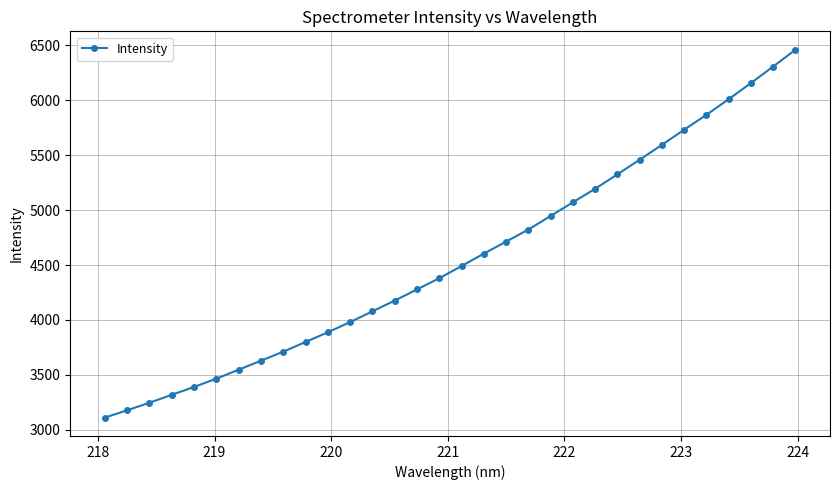

Count the number of data series in this chart.

1